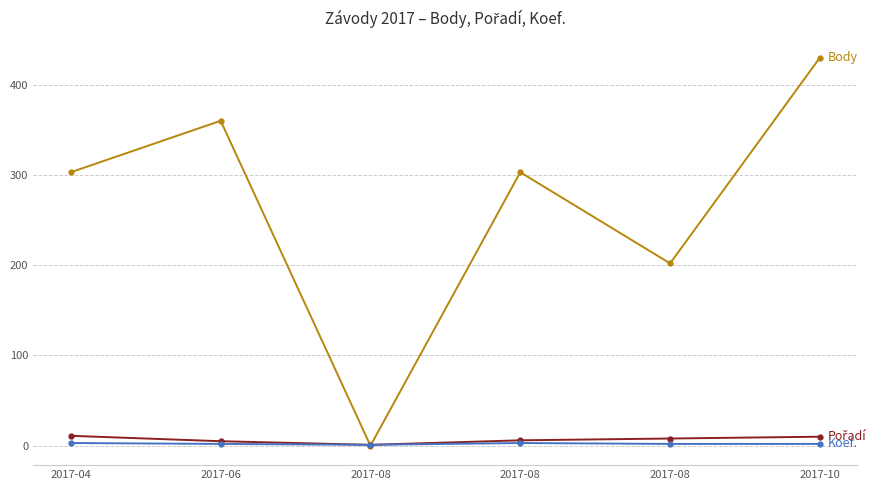

Is this an area chart (filled region under the line)?

No